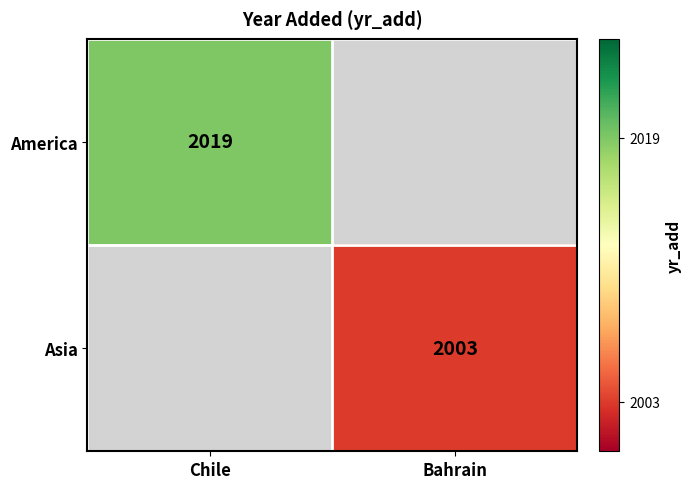

What is the maximum value shown in the chart?

2019